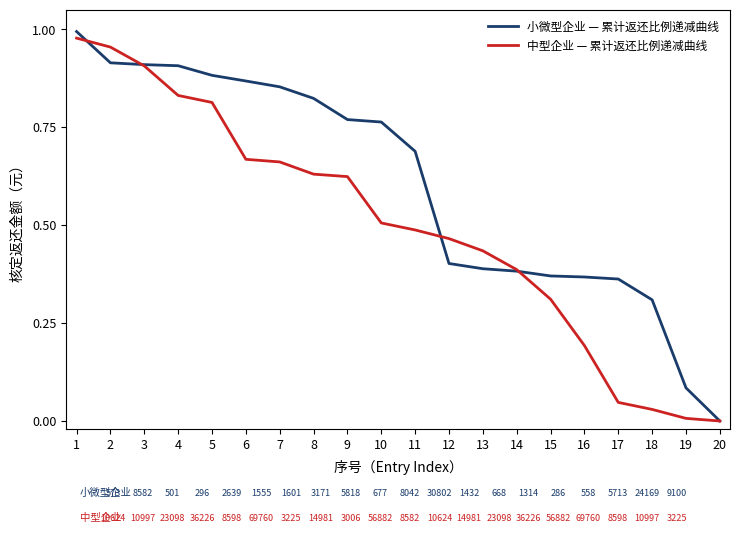

List the series in order of their overall mean, highest first.

小微型企业 — 累计返还比例递减曲线, 中型企业 — 累计返还比例递减曲线